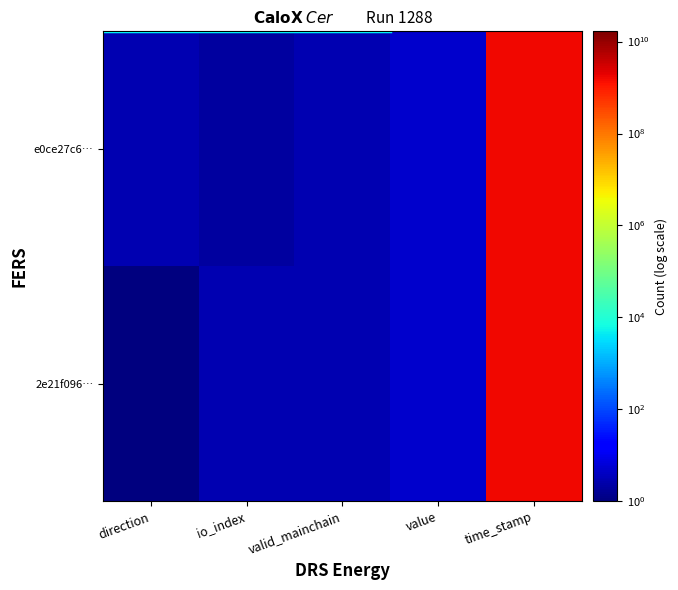

Between io_index and value, which series saw the biggest shift?

e0ce27c6…